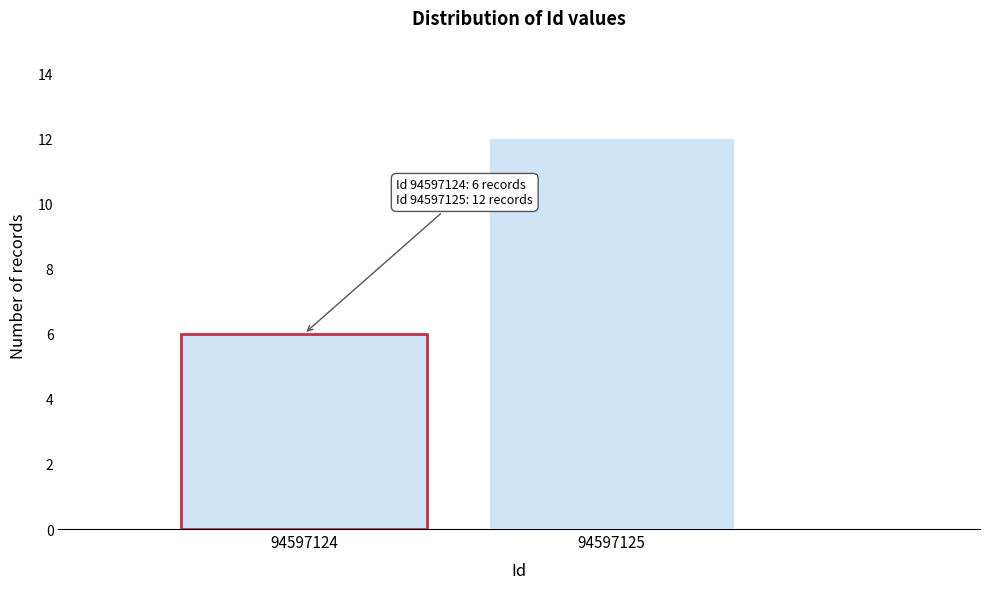

Reading left to right, list all the values displayed in this chart.

94597124=6	94597125=12